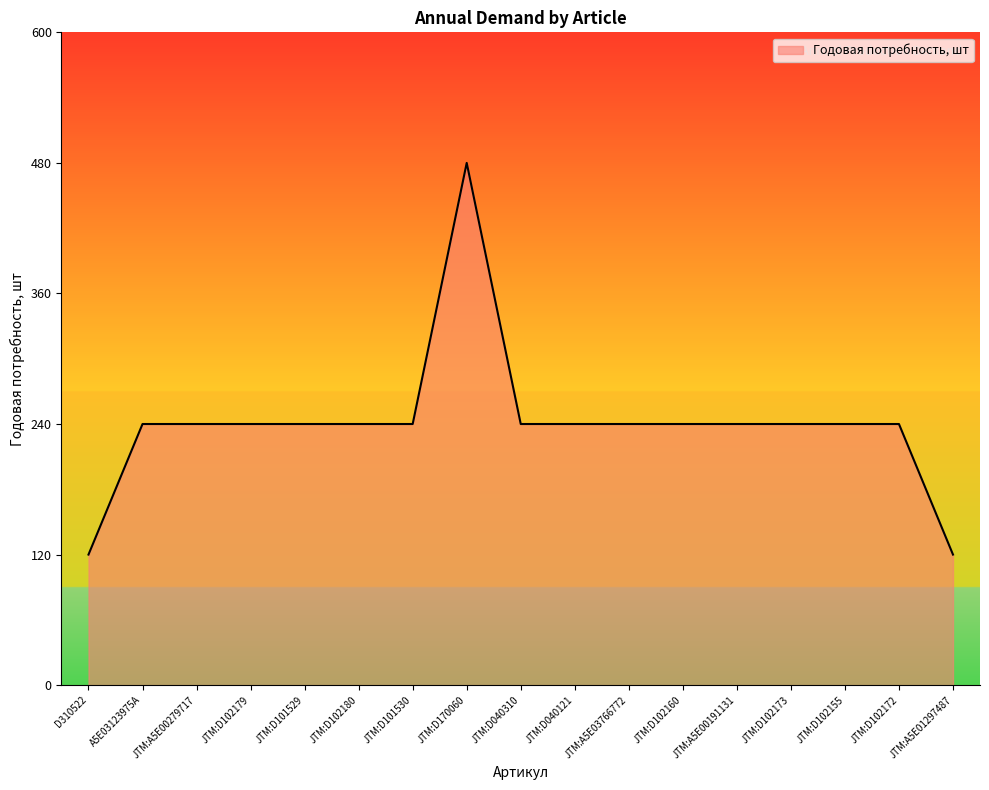

Reading right to left, what are all the values shown in this chart?

120	240	240	240	240	240	240	240	240	480	240	240	240	240	240	240	120